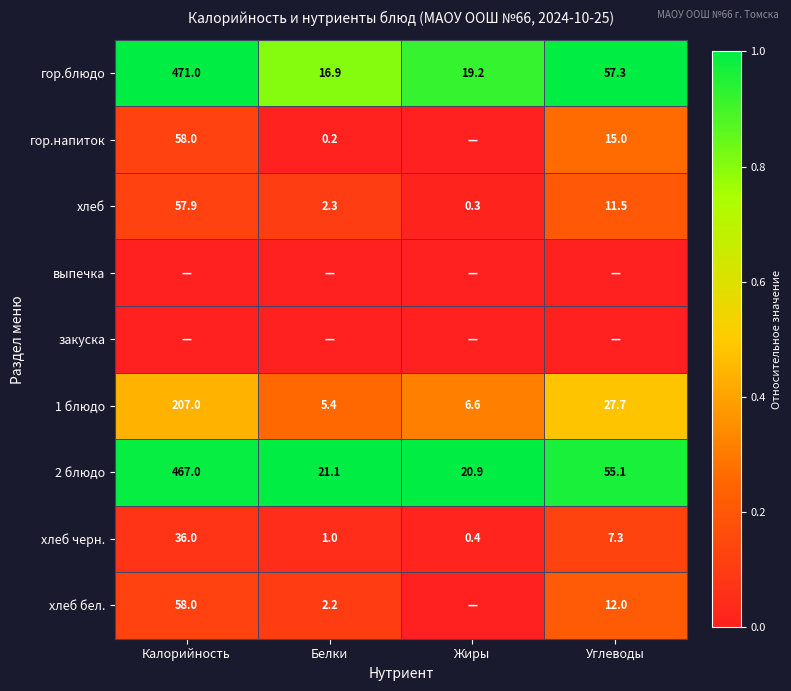

True or false: гор.блюдо has a value of 1.4 at Белки.

False